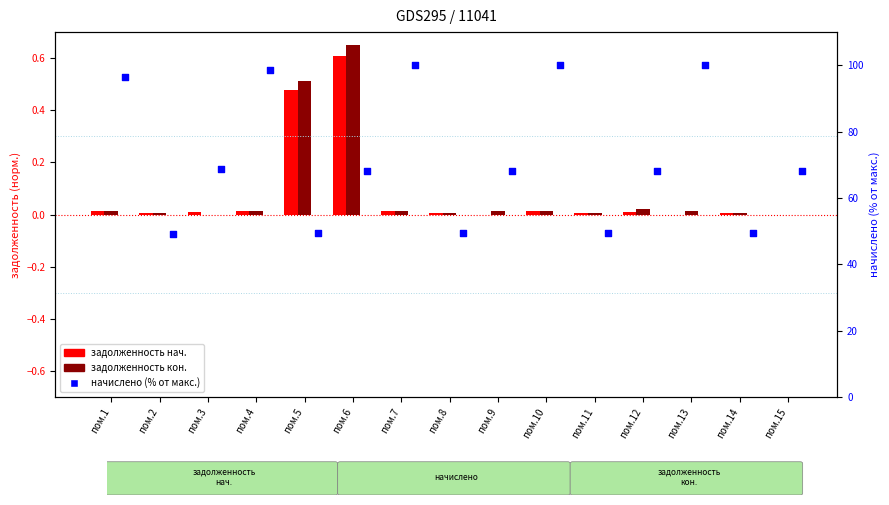

Which series reaches the minimum Y coordinate?

задолженность нач.